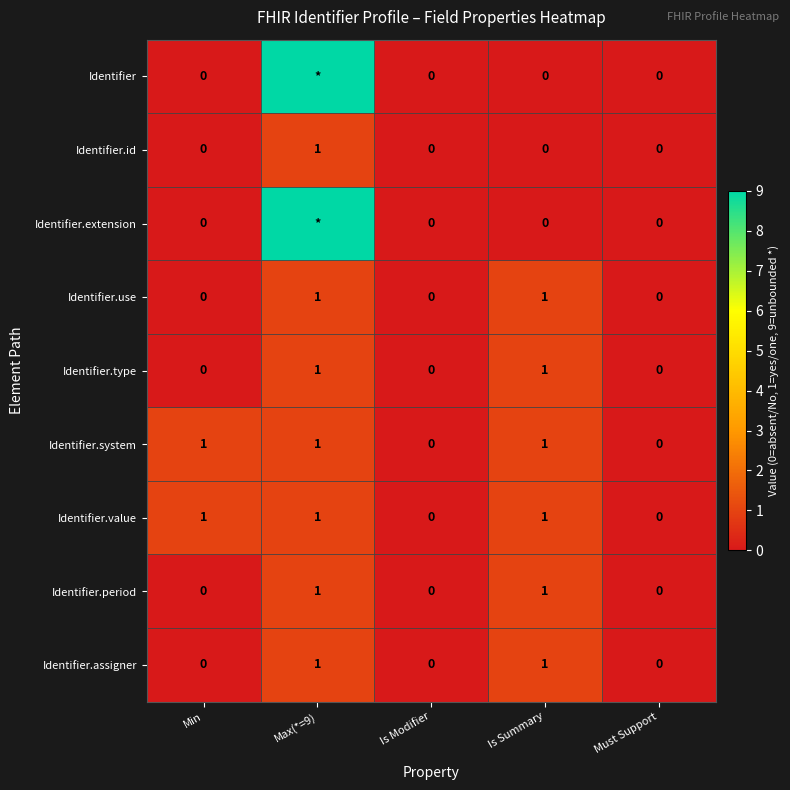

The Identifier.system series shows 1 at Max(*=9). True or false?

True